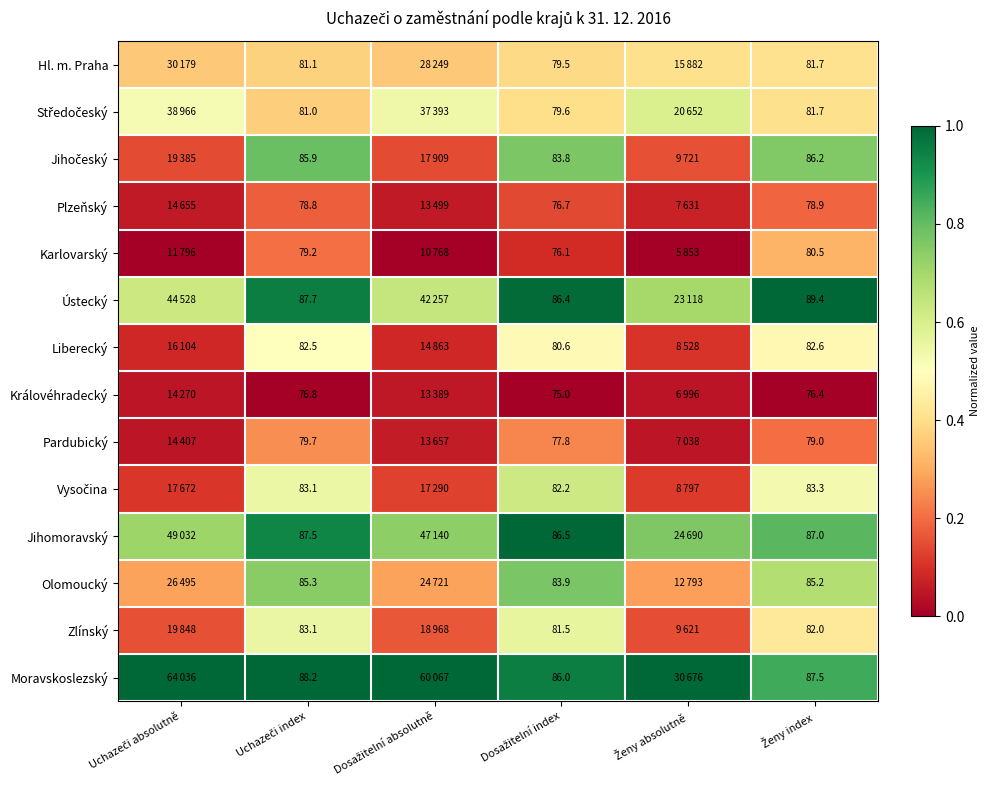

The Pardubický series shows 0.1 at Uchazeči index. True or false?

False